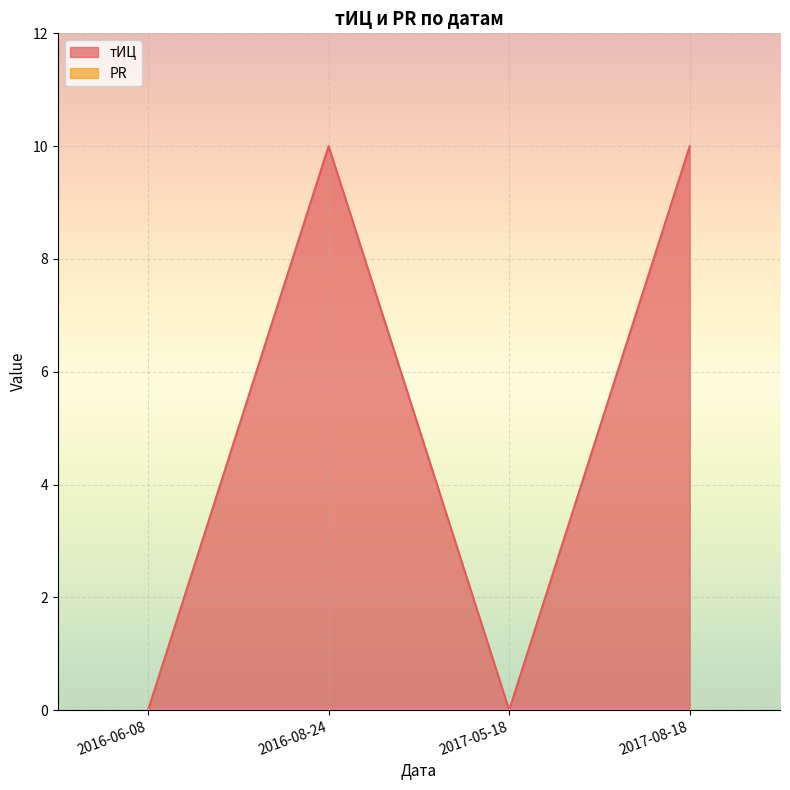

How many values are between 0 and 10?

4